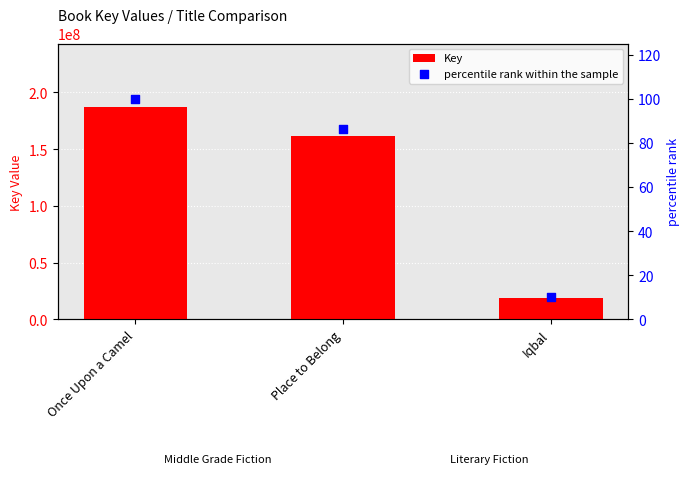

At how many categories does at least one series exceed 153788572?

2